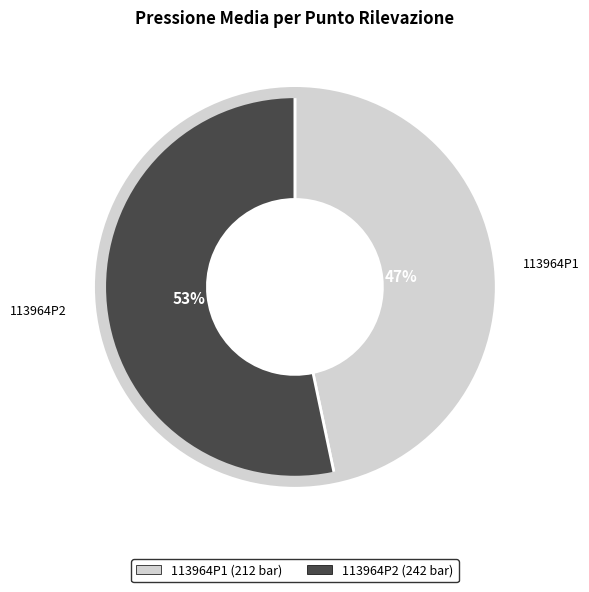

Do 113964P1 and 113964P2 together represent more than half of the pie?

Yes